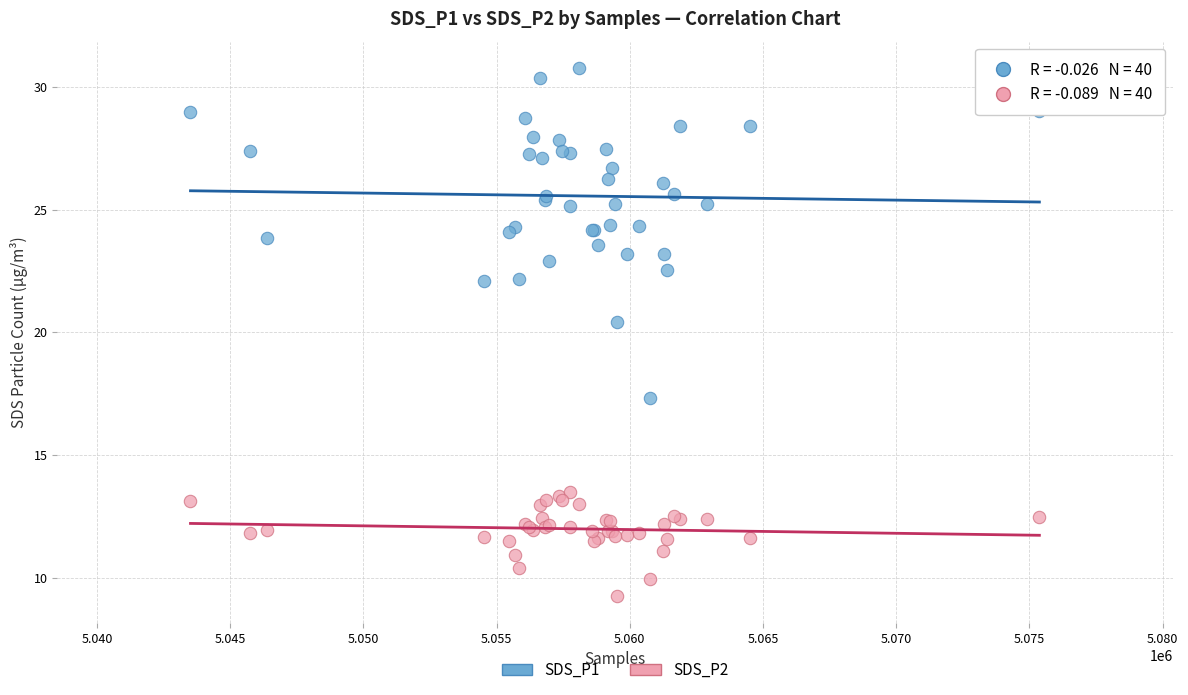

Across all series, what Y value is closest to 20?

20.4